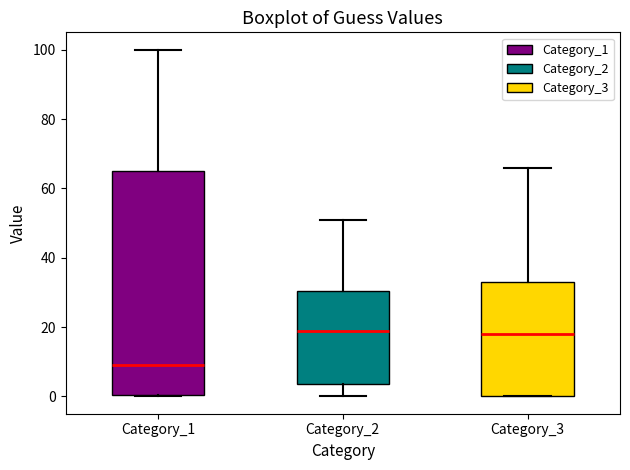

Which box's median line is the lowest?

Category_1